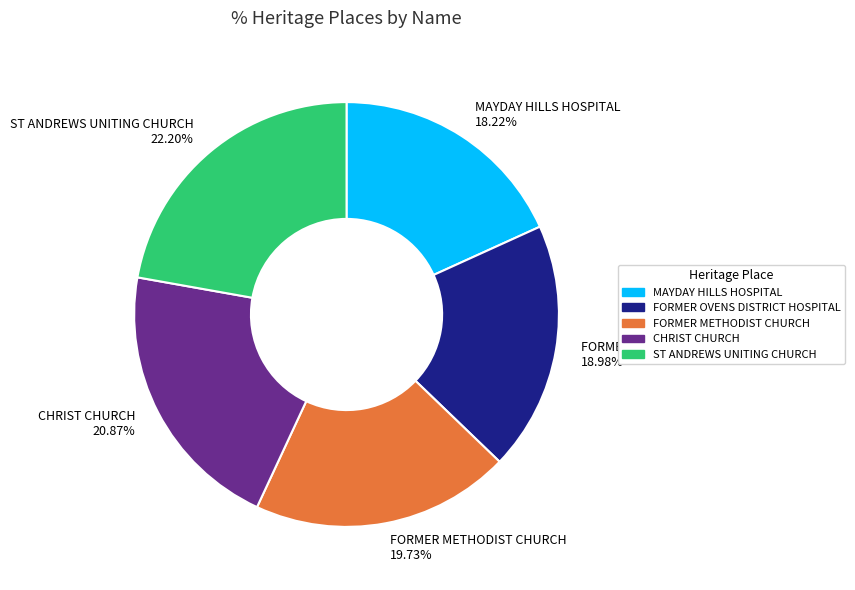

To the nearest percent, what is the combined percentage of CHRIST CHURCH and FORMER METHODIST CHURCH?

41%